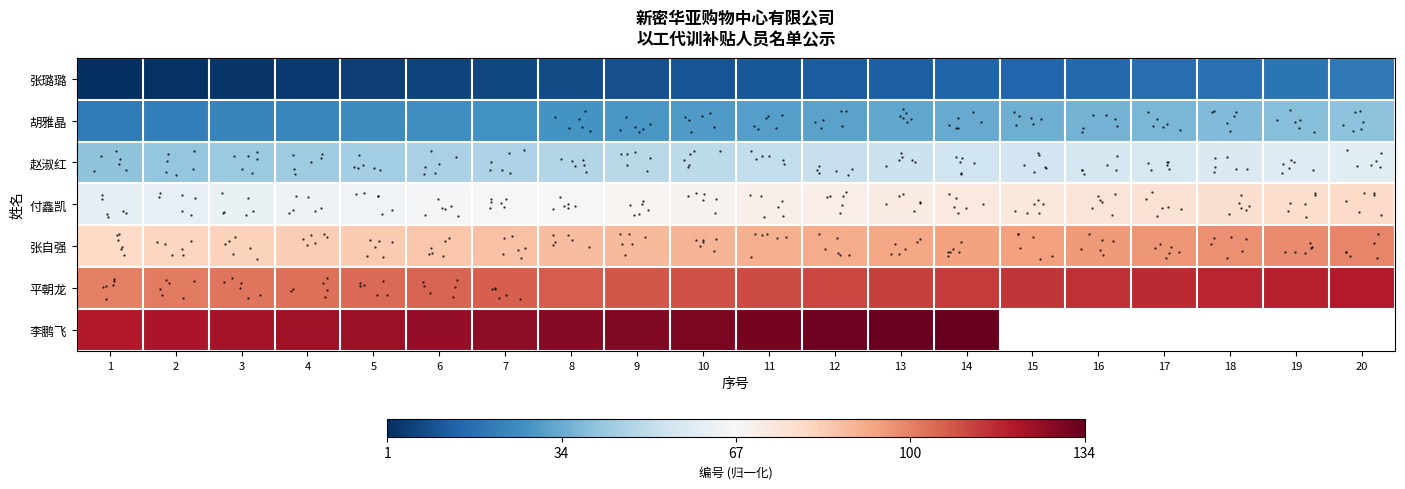

Between 11 and 12, which series saw the biggest shift?

付鑫凯